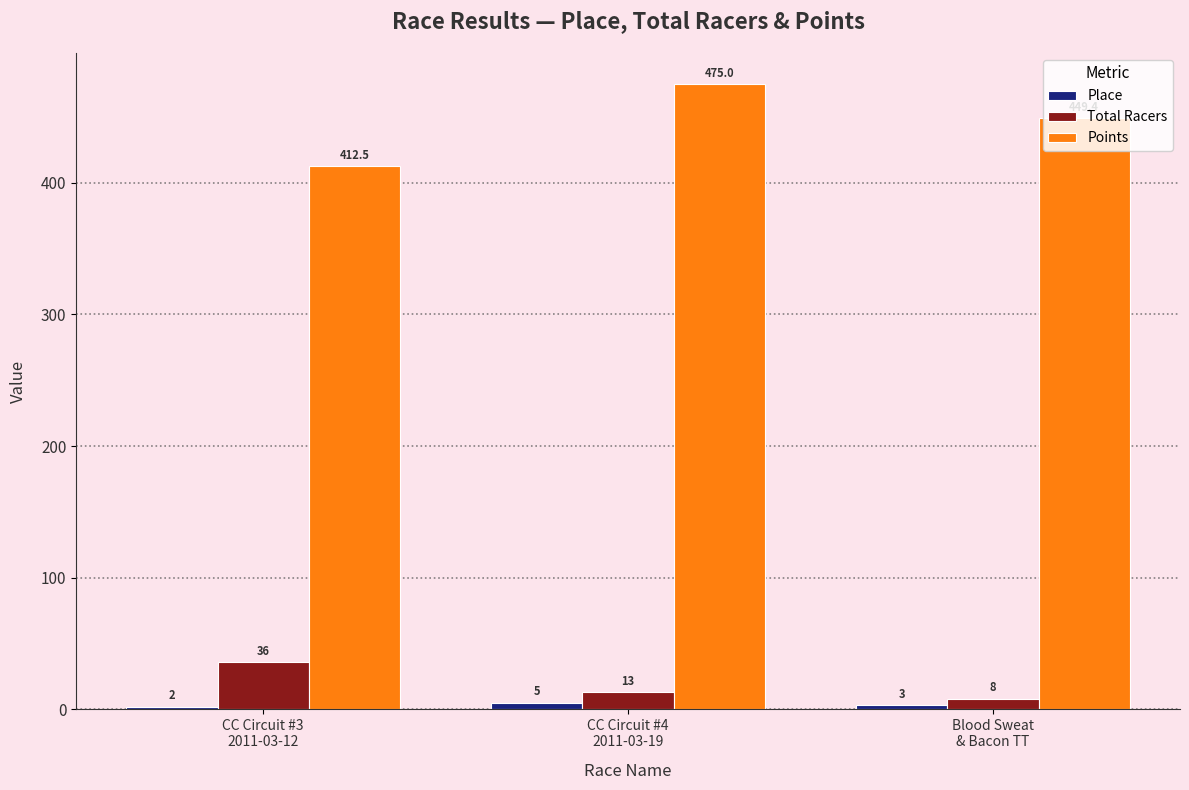

Reading left to right, what are all the values shown in this chart?

Place: CC Circuit #3
2011-03-12=2.0	CC Circuit #4
2011-03-19=5.0	Blood Sweat
& Bacon TT=3.0
Total Racers: CC Circuit #3
2011-03-12=36.0	CC Circuit #4
2011-03-19=13.0	Blood Sweat
& Bacon TT=8.0
Points: CC Circuit #3
2011-03-12=412.5	CC Circuit #4
2011-03-19=475.0	Blood Sweat
& Bacon TT=449.4